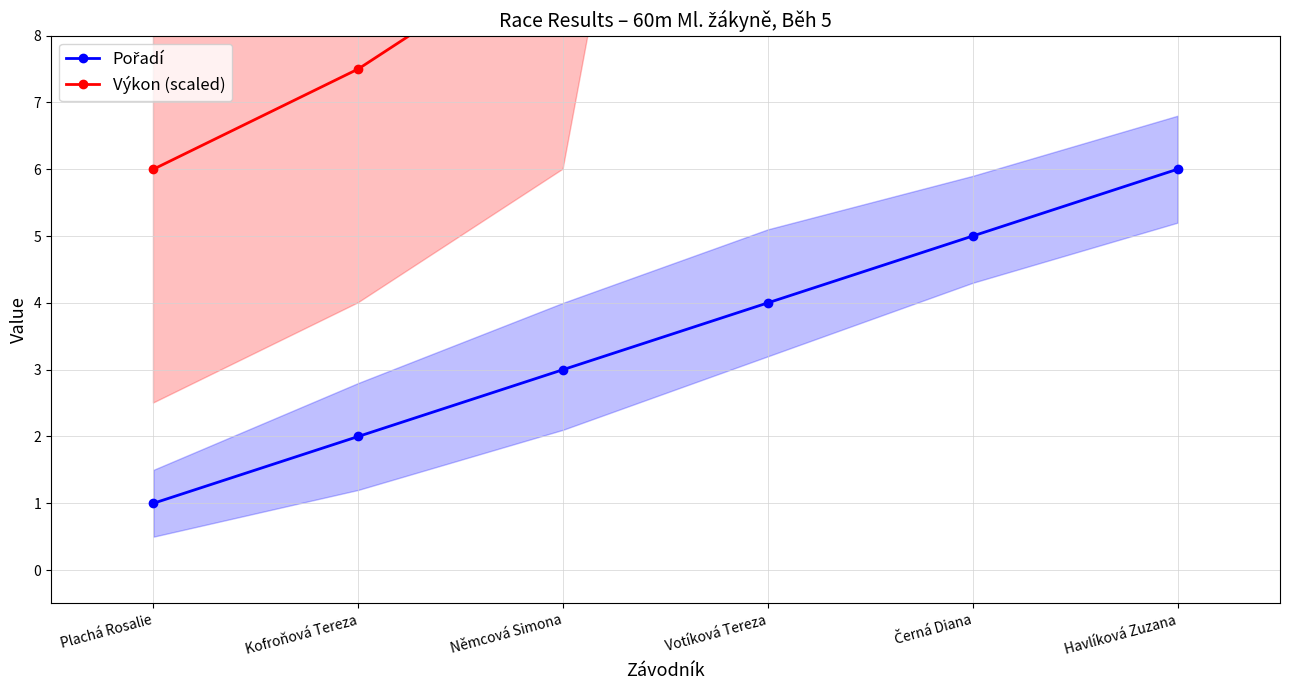

At which label is Výkon (scaled) closest to 31?

Votíková Tereza